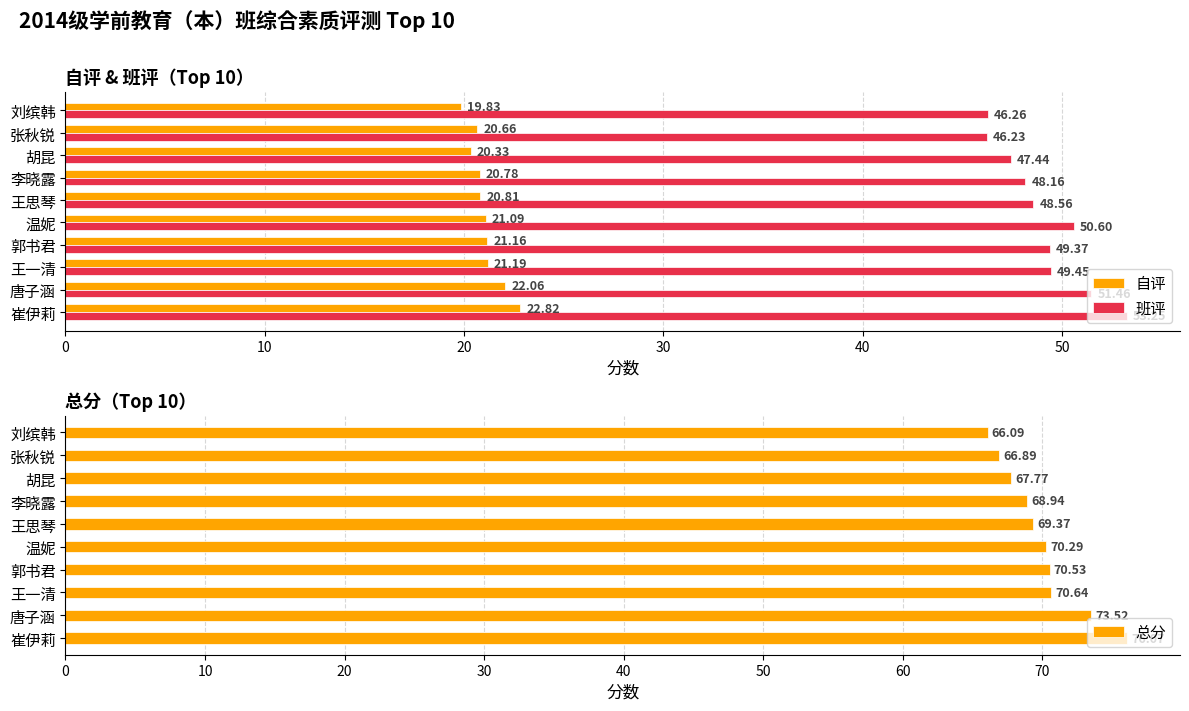

Which category has the highest value in the 班评 series?

崔伊莉